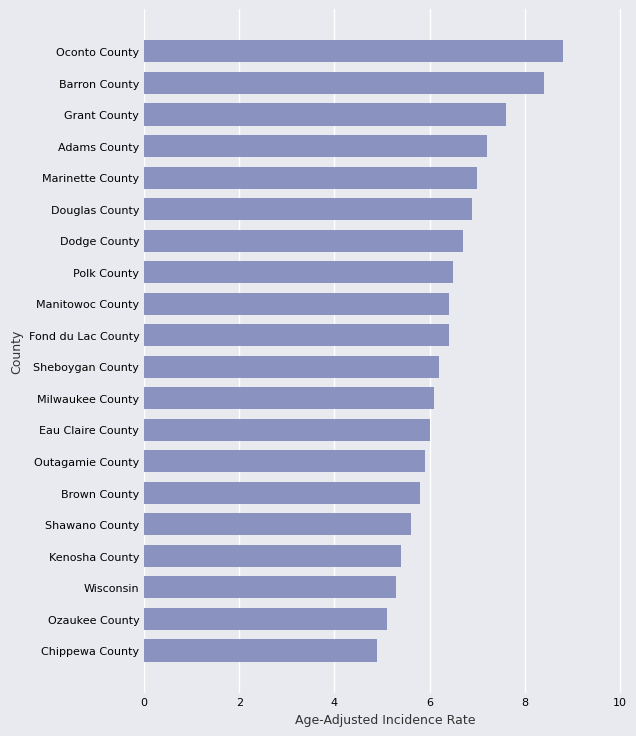

How many bars are there in total?

20